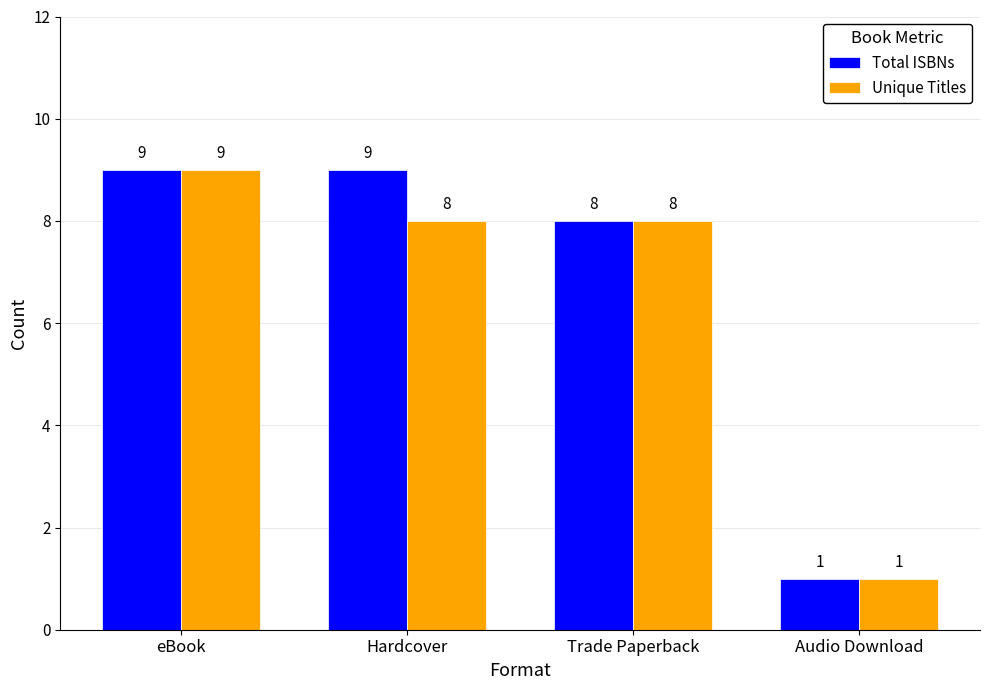

What are all the series names shown in the legend?

Total ISBNs, Unique Titles